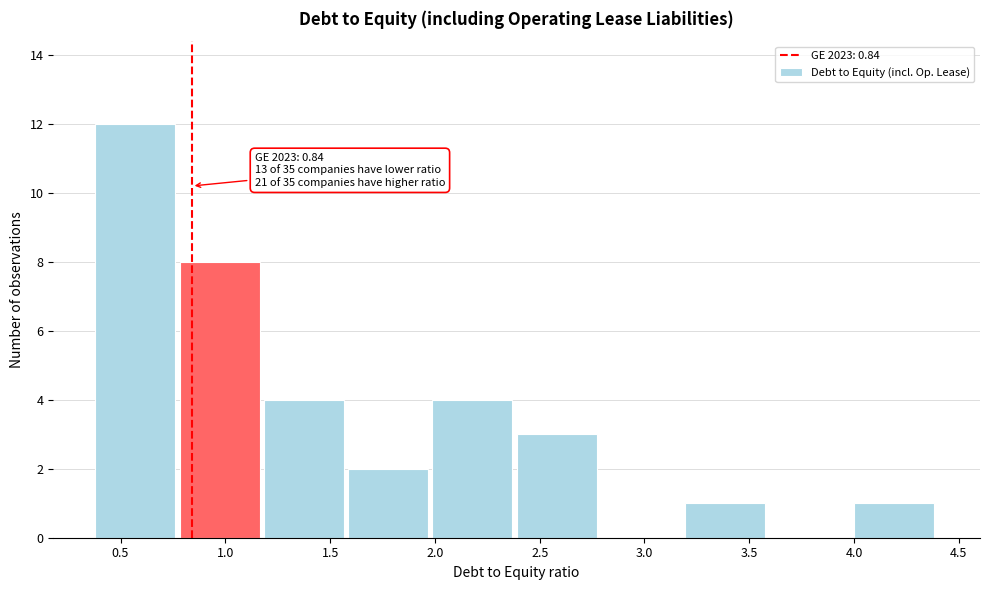

Over which range of the x-axis is the bar tallest?

0.4 to 0.8